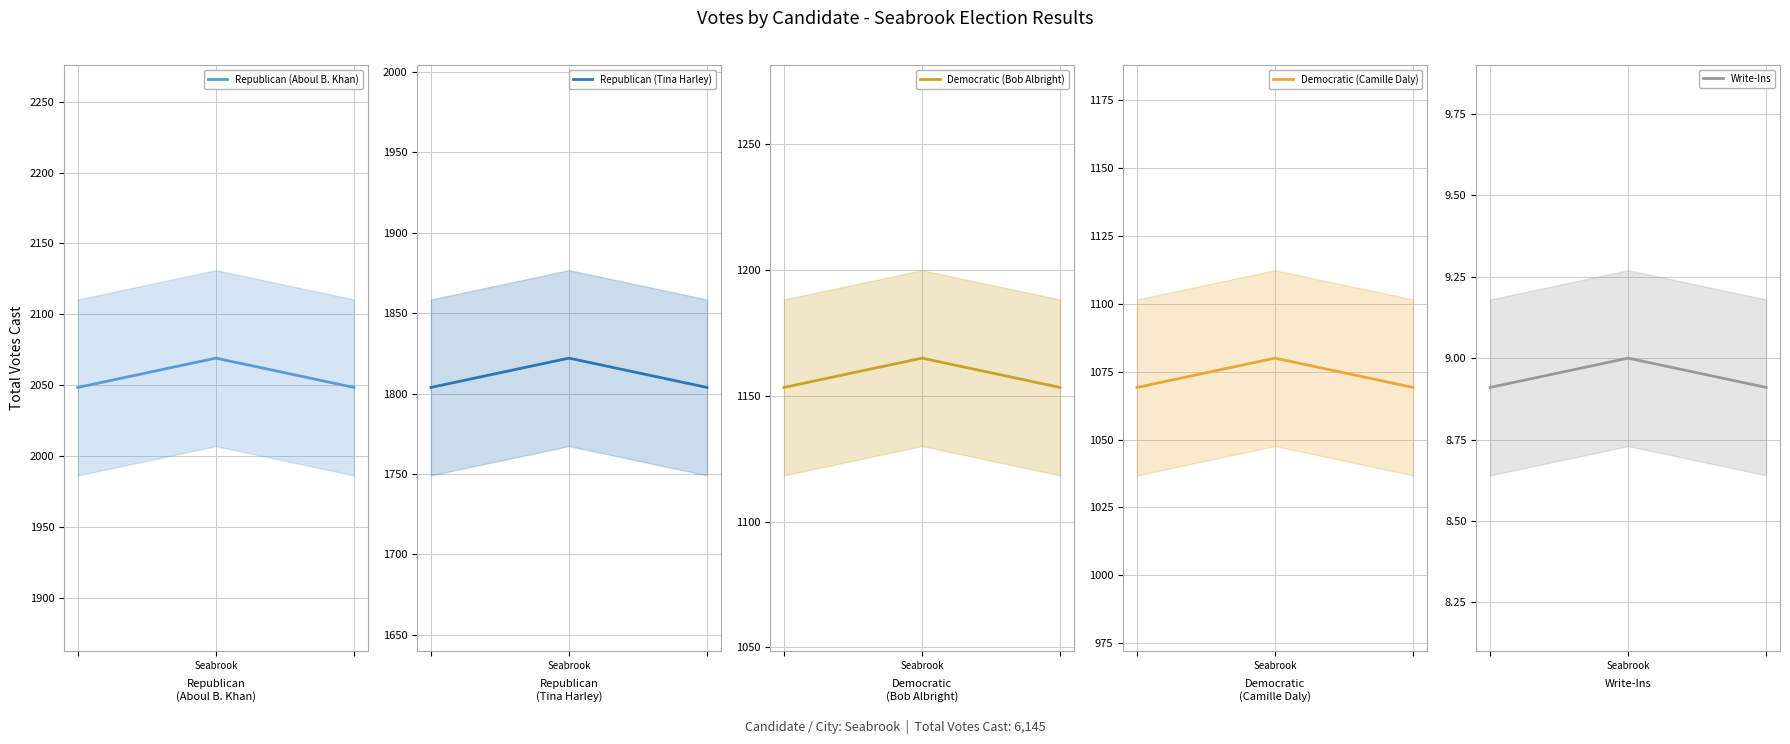

Which series has the largest total across all categories?

Republican (Aboul B. Khan)